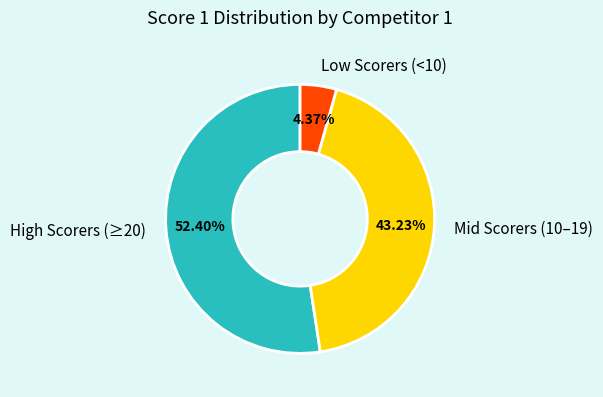

What is the ratio of the value at High Scorers (≥20) to the value at Low Scorers (<10)?

12.0